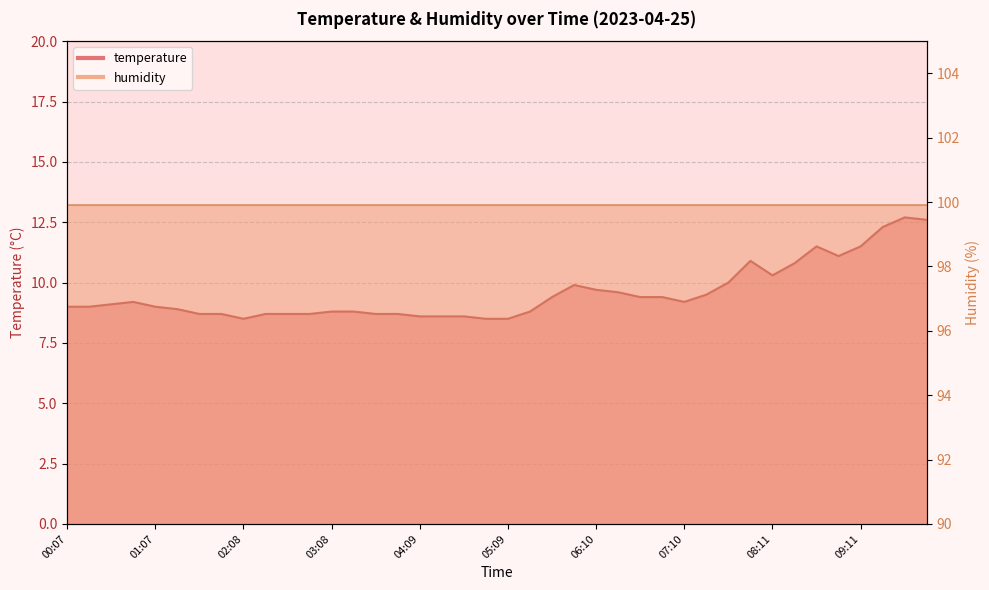

What position from the right is 08:56?

5